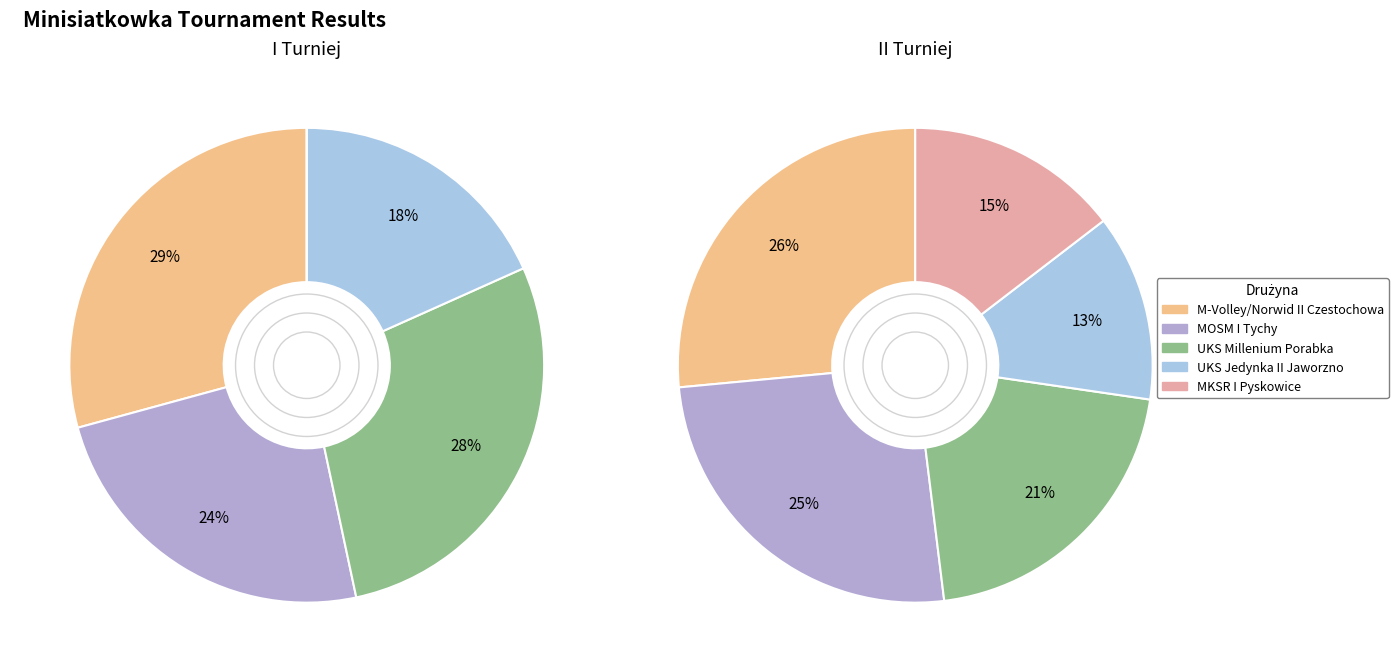

What percentage is the values_2 slice, to the nearest percent?

25%